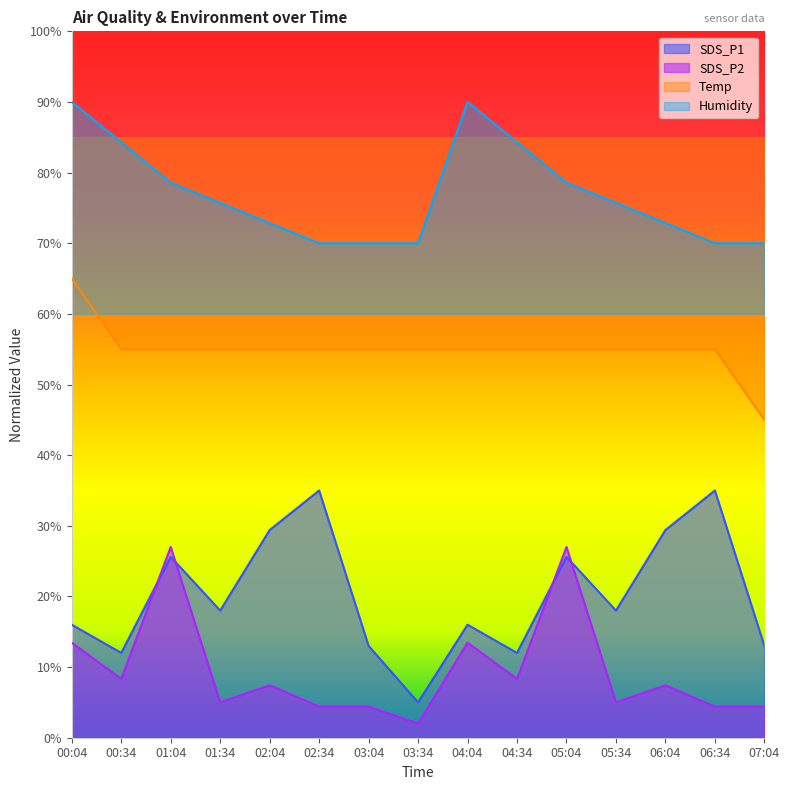

Count the number of categories in the chart.

15